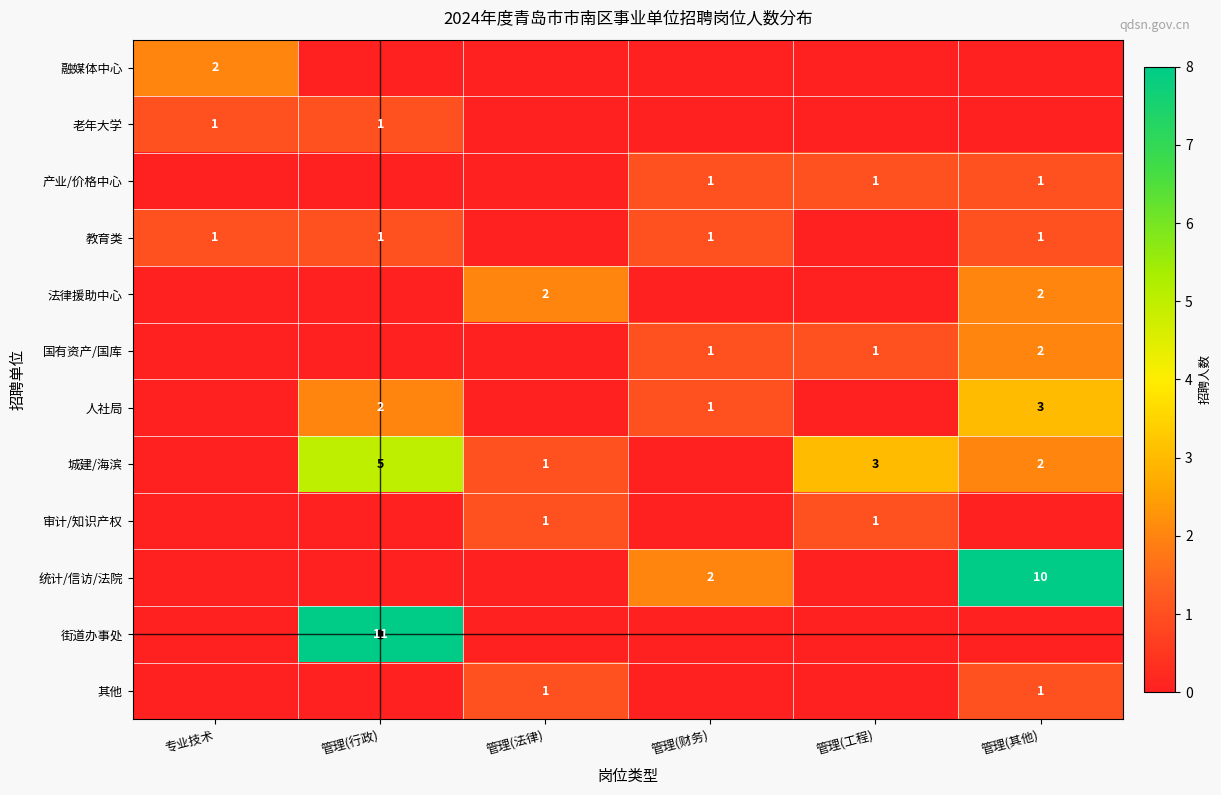

The 法律援助中心 series shows 1 at 管理(法律). True or false?

False